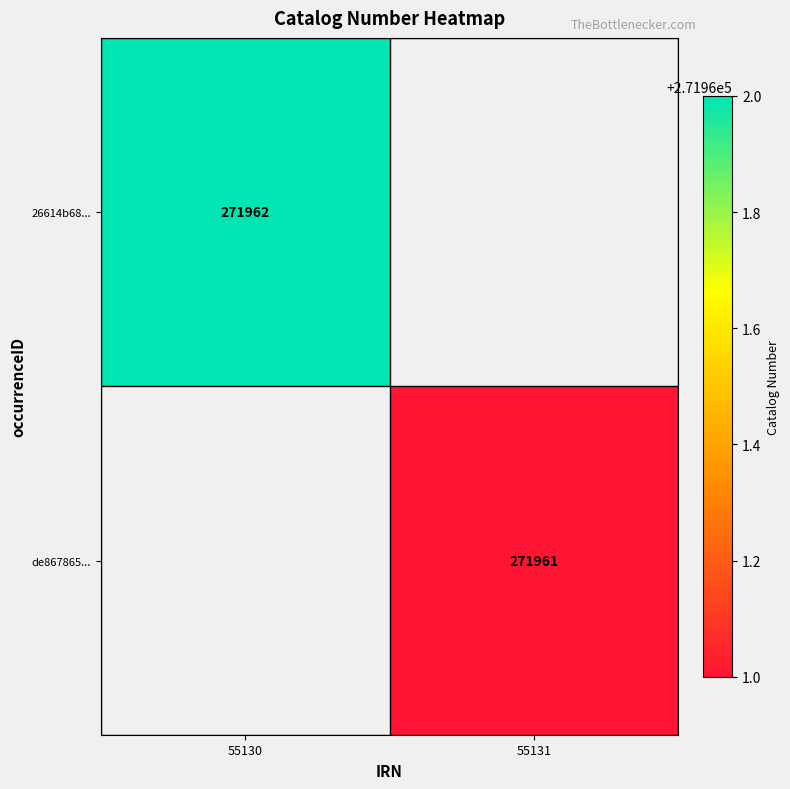

True or false: 26614b68... has a value of 475910 at 55130.

False